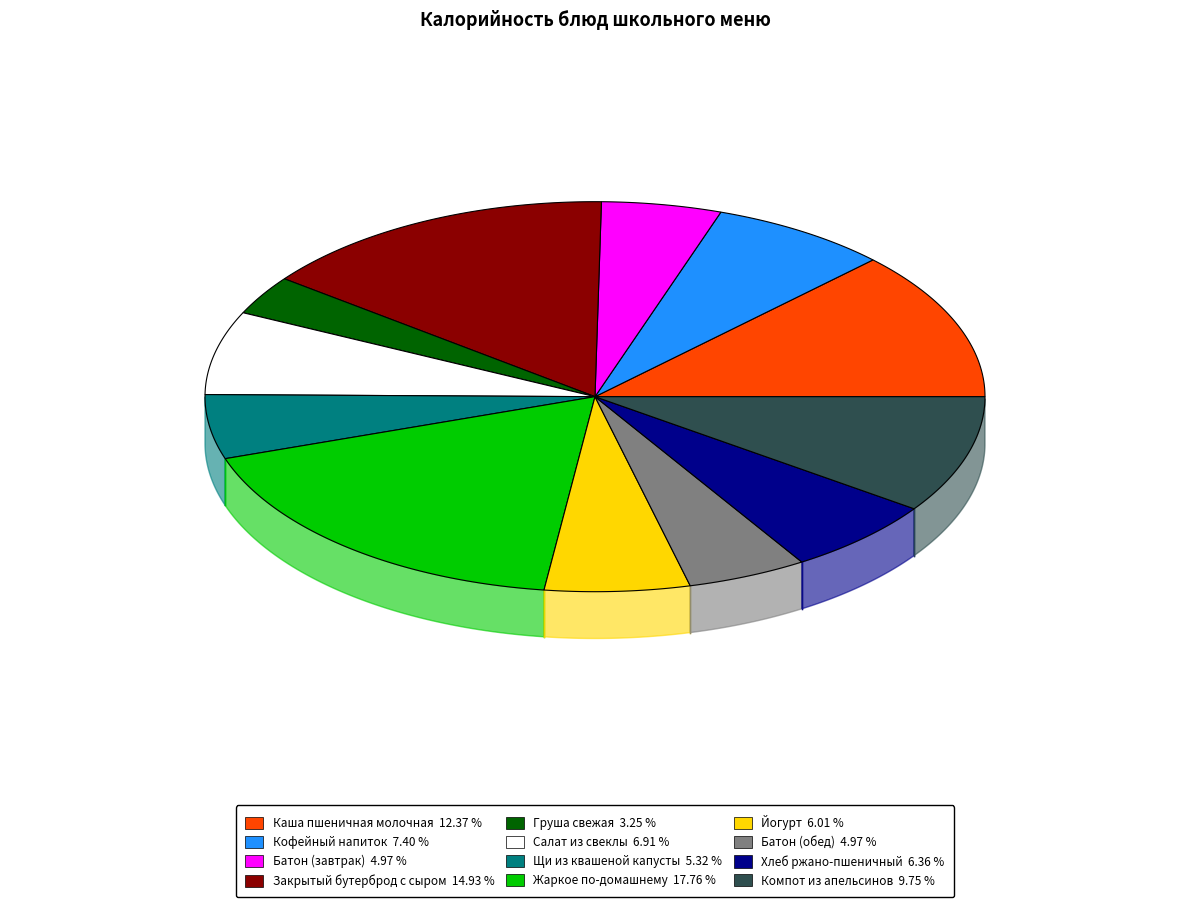

Approximately how many times larger is the value at Груша свежая compared to Каша пшеничная молочная?

0.3